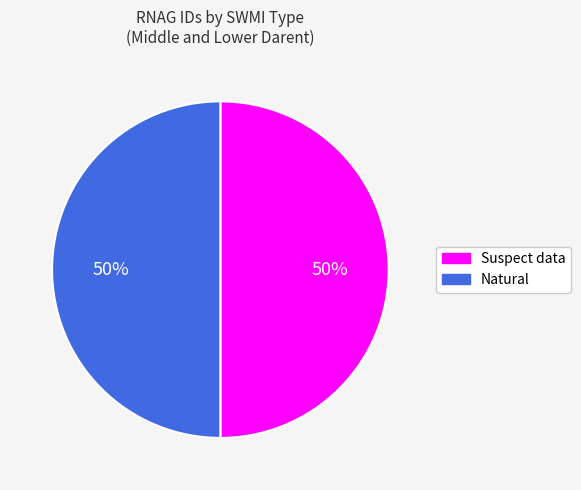

True or false: Natural accounts for 50% of the total.

True